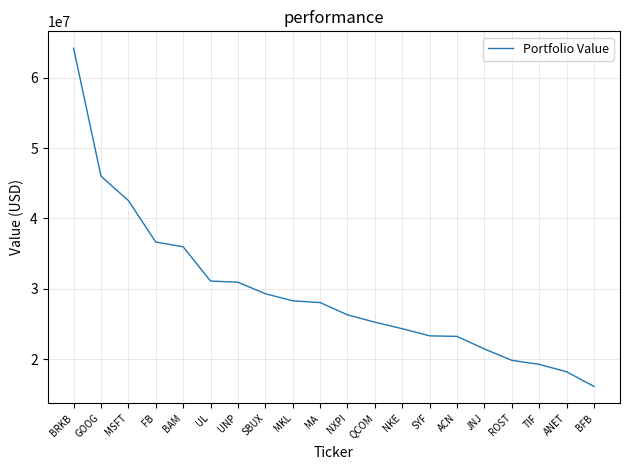

What is the sum of all values?

590473000